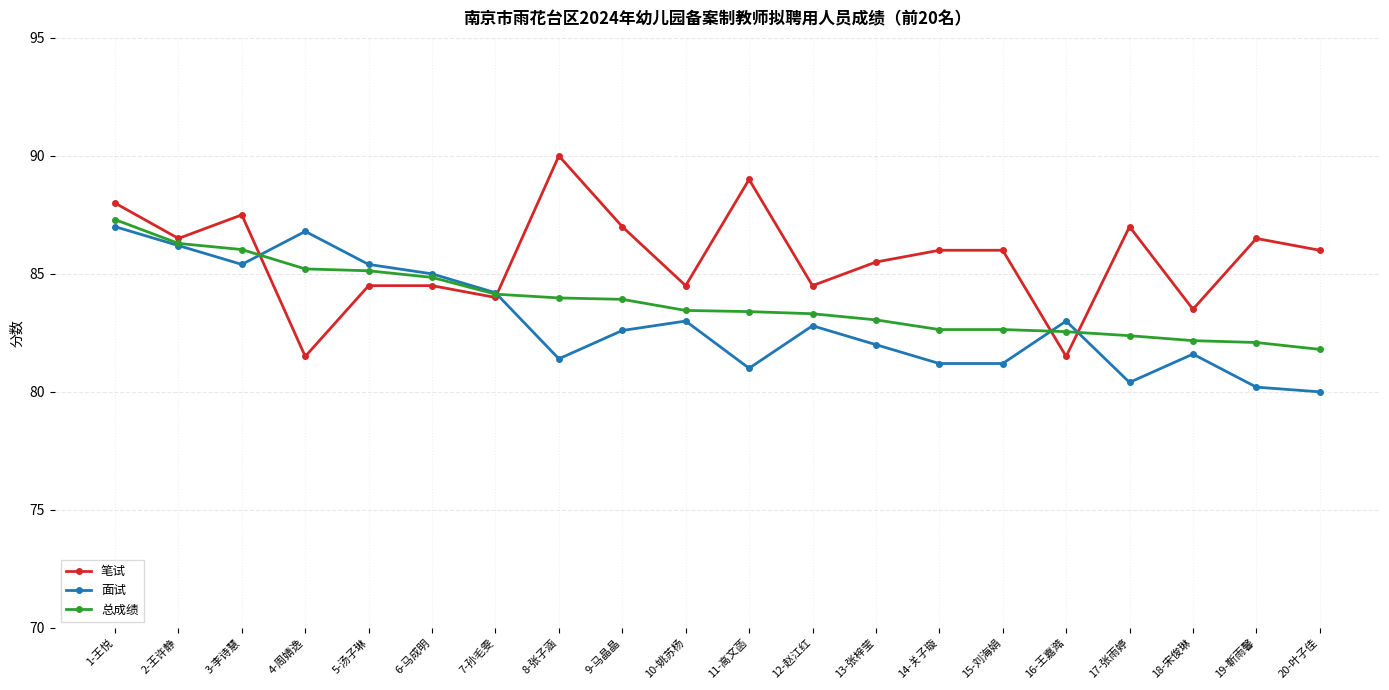

The value of 总成绩 at 16-王嘉澔 is 56.4. True or false?

False